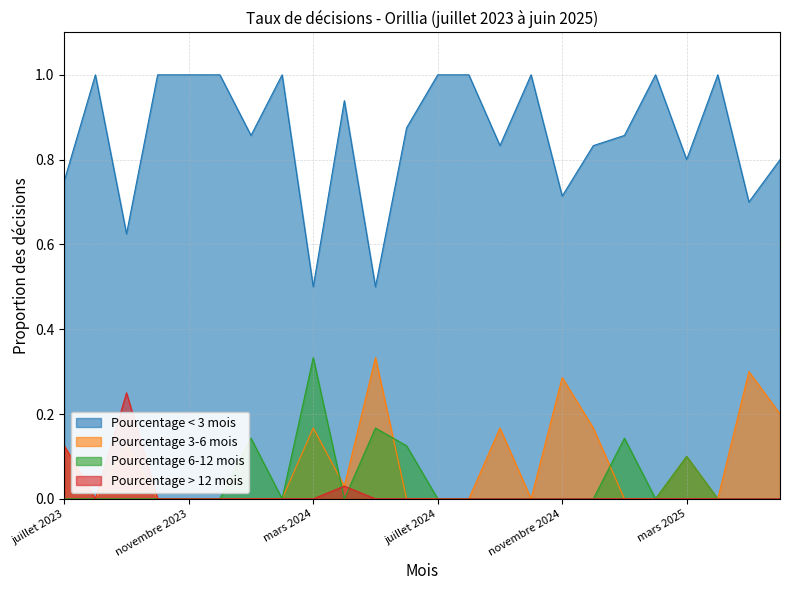

What is the average value of the Pourcentage 3-6 mois series?

0.1